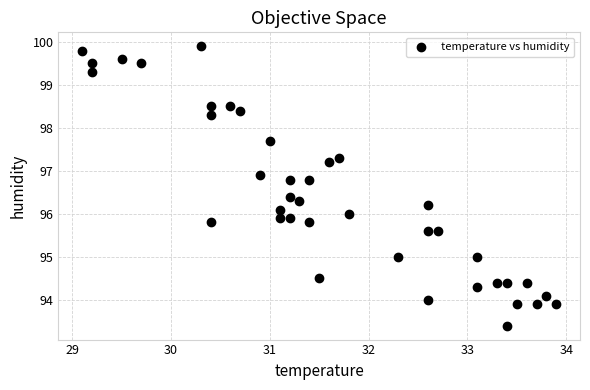

What is the range of Y values (max minus min)?

6.5